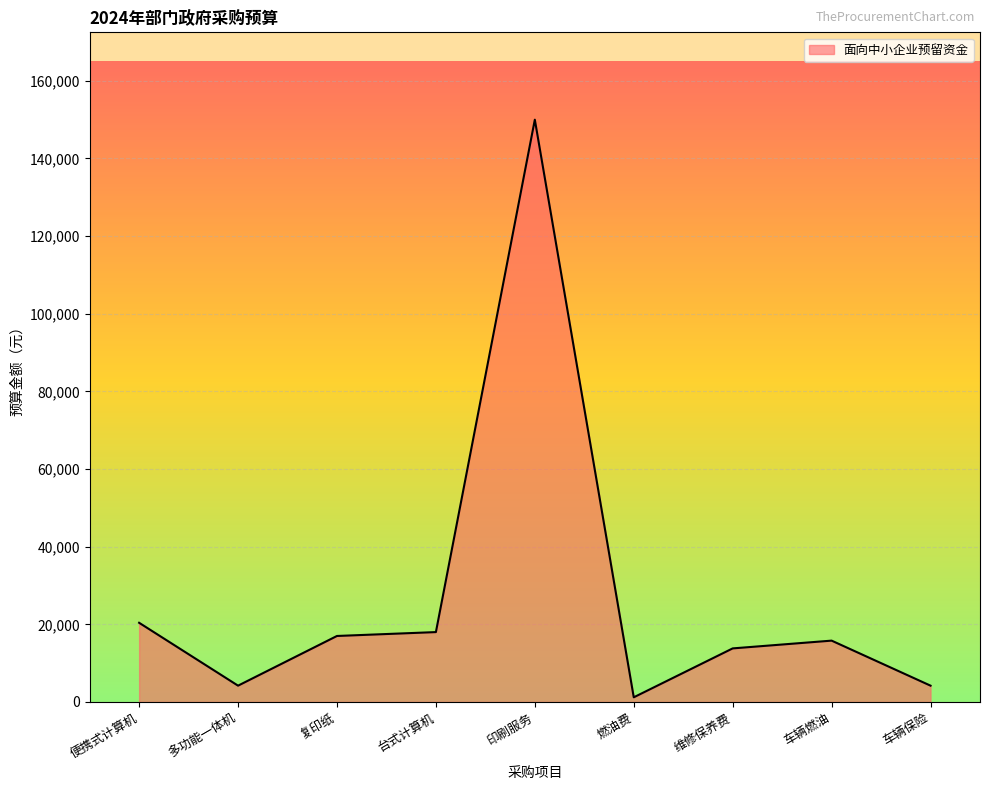

What is the sum of all values?

244600